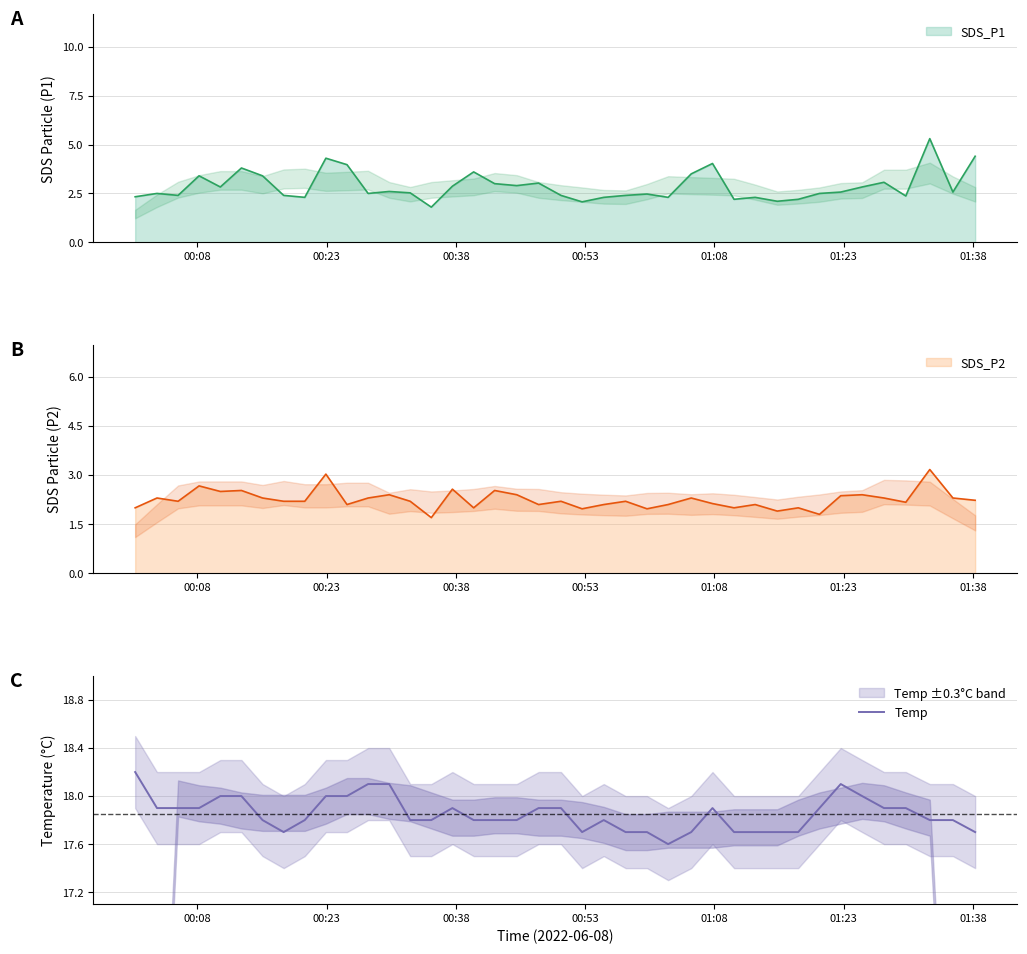

What is the minimum value for Temp?

17.6